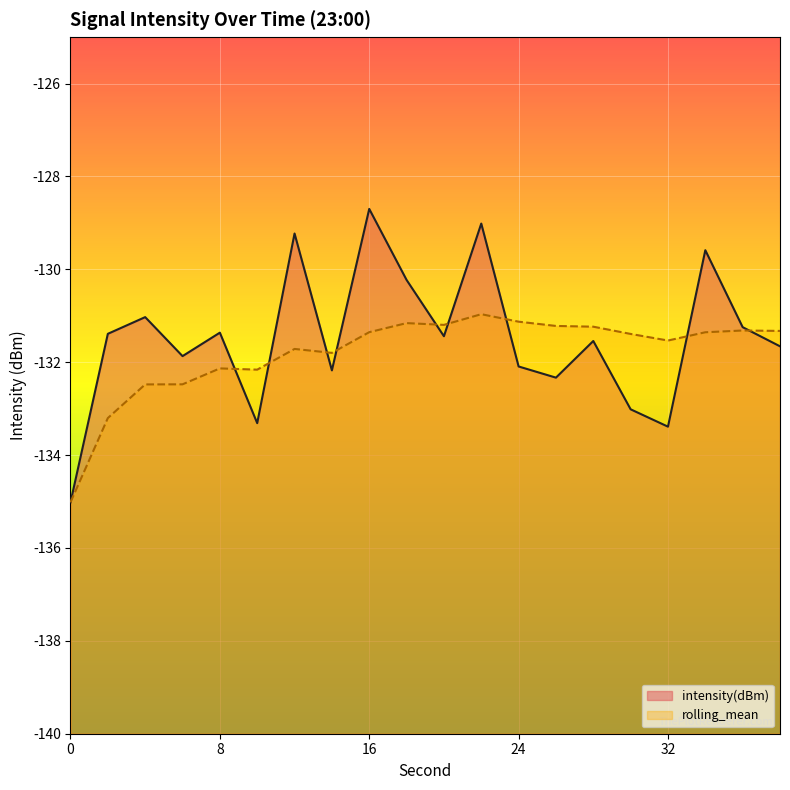

Reading left to right, list all the values displayed in this chart.

intensity(dBm): -135.0	-131.4	-131.0	-131.9	-131.4	-133.3	-129.2	-132.2	-128.7	-130.2	-131.4	-129.0	-132.1	-132.3	-131.5	-133.0	-133.4	-129.6	-131.2	-131.7
rolling_mean: -135.0	-133.2	-132.5	-132.5	-132.1	-132.2	-131.7	-131.8	-131.4	-131.2	-131.2	-131.0	-131.1	-131.2	-131.2	-131.4	-131.5	-131.4	-131.3	-131.3